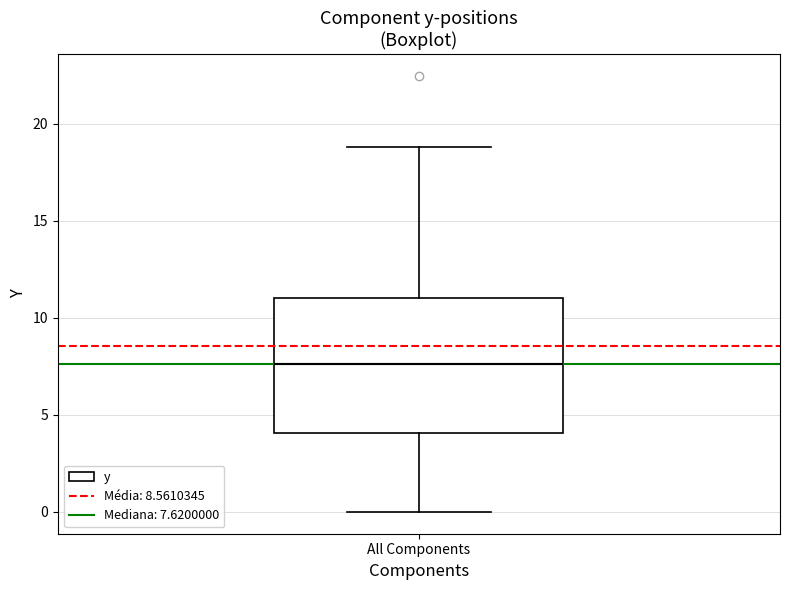

Transcribe this box plot: give where the median line is, the range the box spans, and where the two whiskers end, as read against the y-axis. The values are not printed on the chart, so give them approximately, as read against the axis.

median 7.5, box 4.0 to 11.0, whiskers 0.0 to 19.0